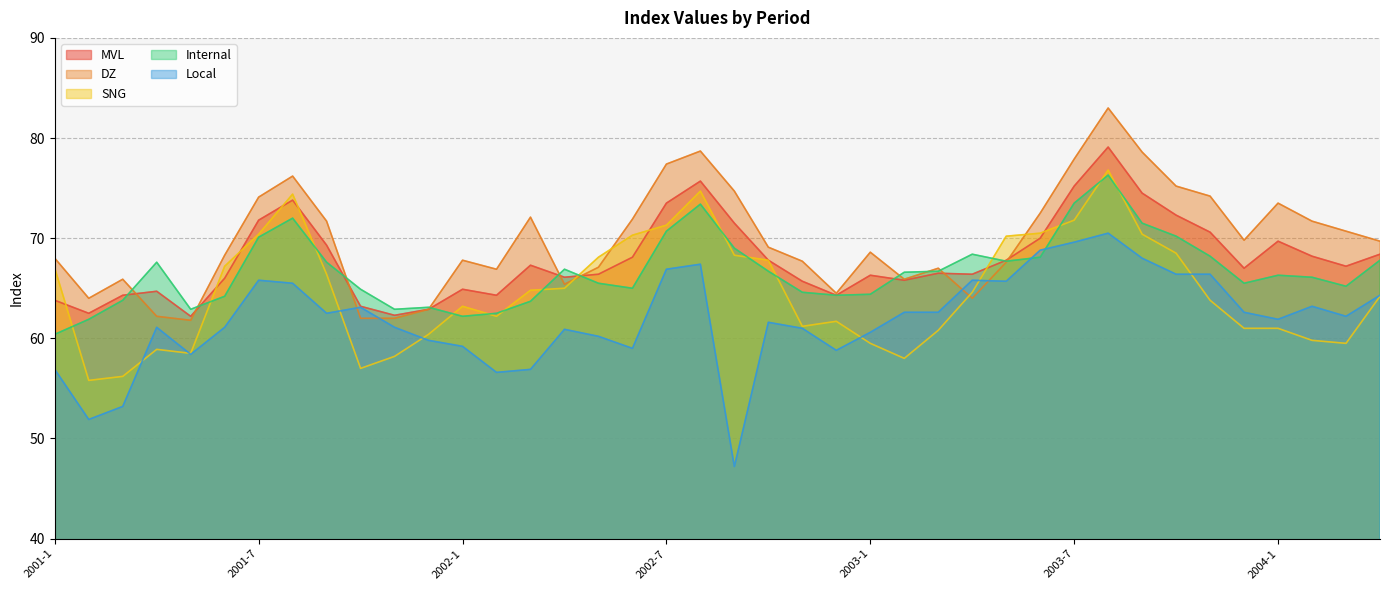

True or false: Local has a value of 99.3 at 2002-5.

False